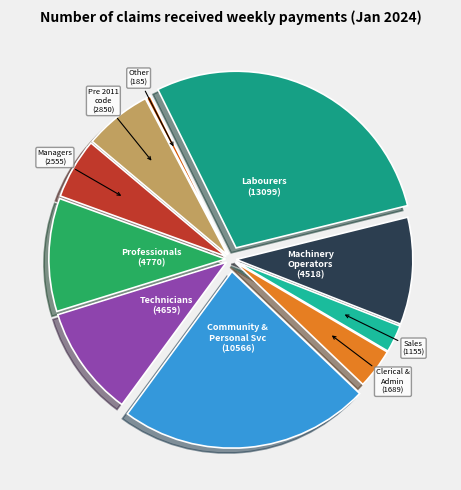

How many slices are in this pie chart?

10